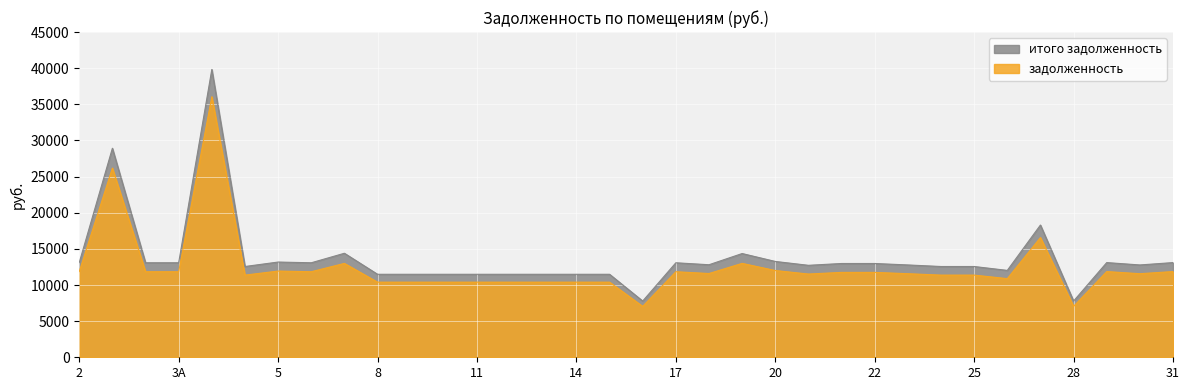

What is the difference between the highest and lowest values at 7?

1402.3